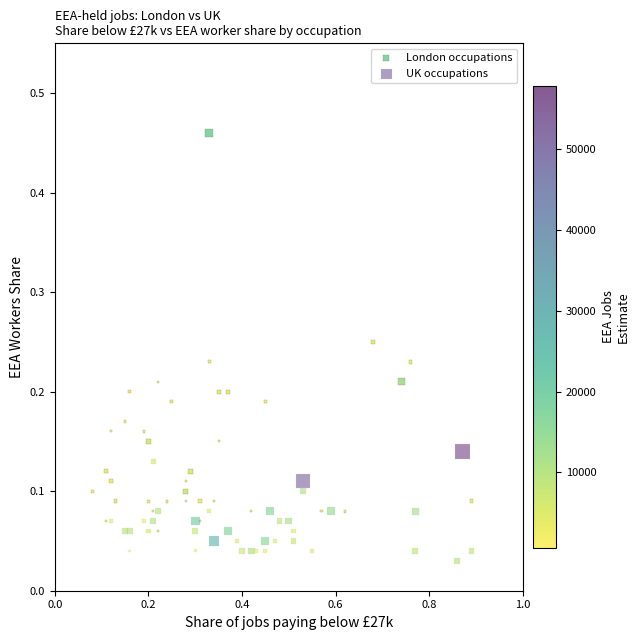

Which series has the widest spread of Y values?

London occupations